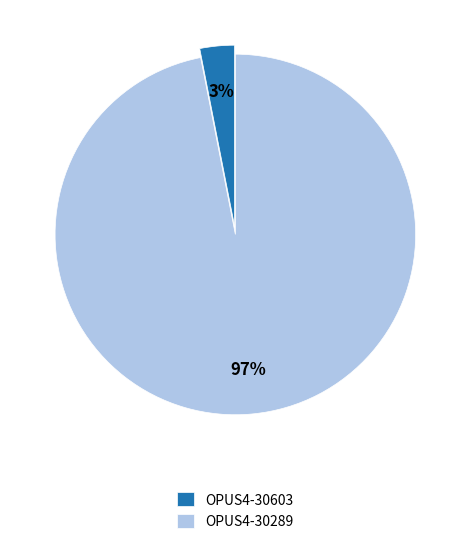

To the nearest percent, what is the average slice percentage?

50%